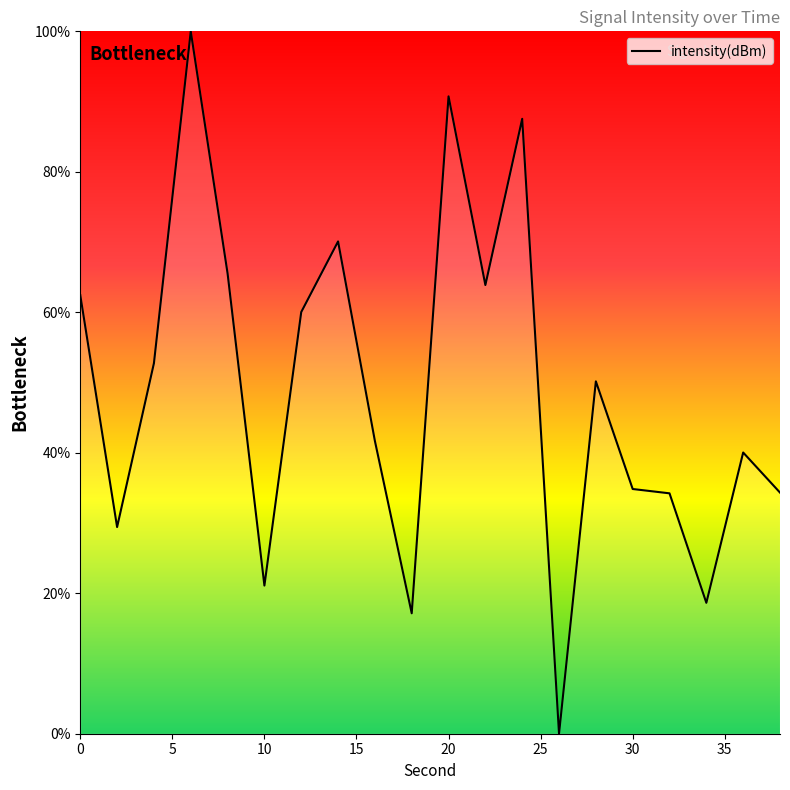

What is the maximum value shown in the chart?

100.0